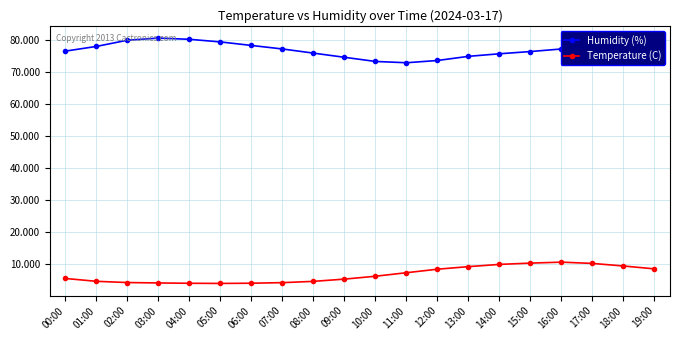

True or false: Temperature (C) and Humidity (%) intersect in this chart.

False